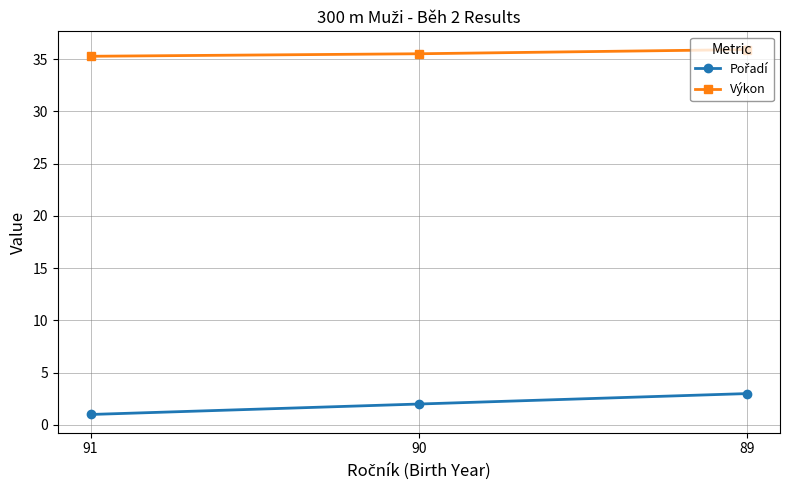

Is it true that Výkon equals 35.3 at 91?

True